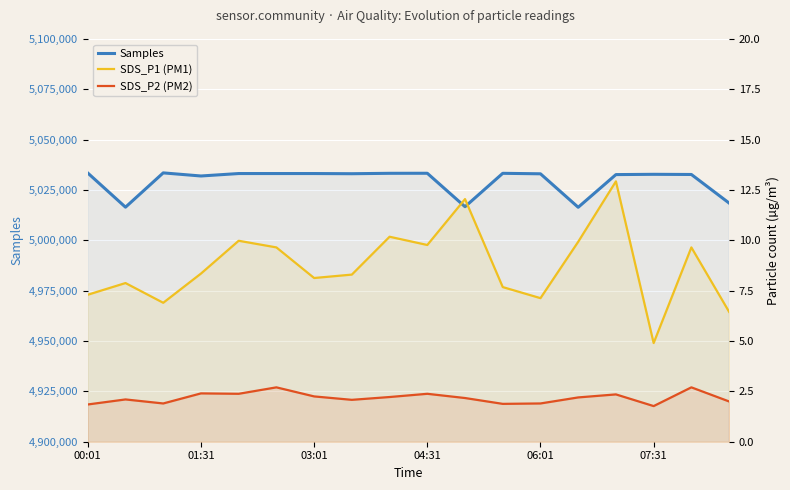

Rank the series by their maximum value, from lowest to highest.

SDS_P2 (PM2), SDS_P1 (PM1), Samples